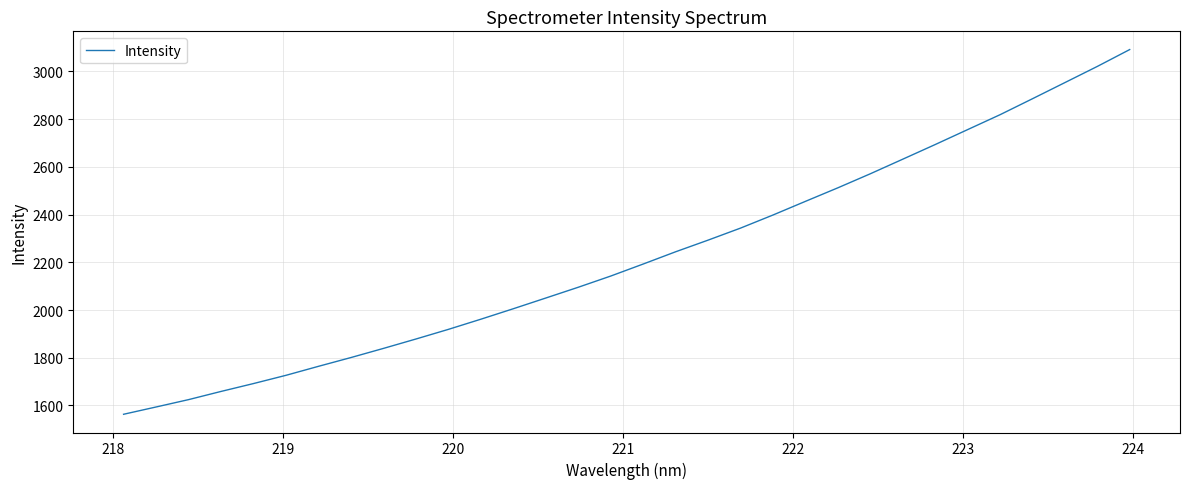

What is the smallest value displayed?

1563.1